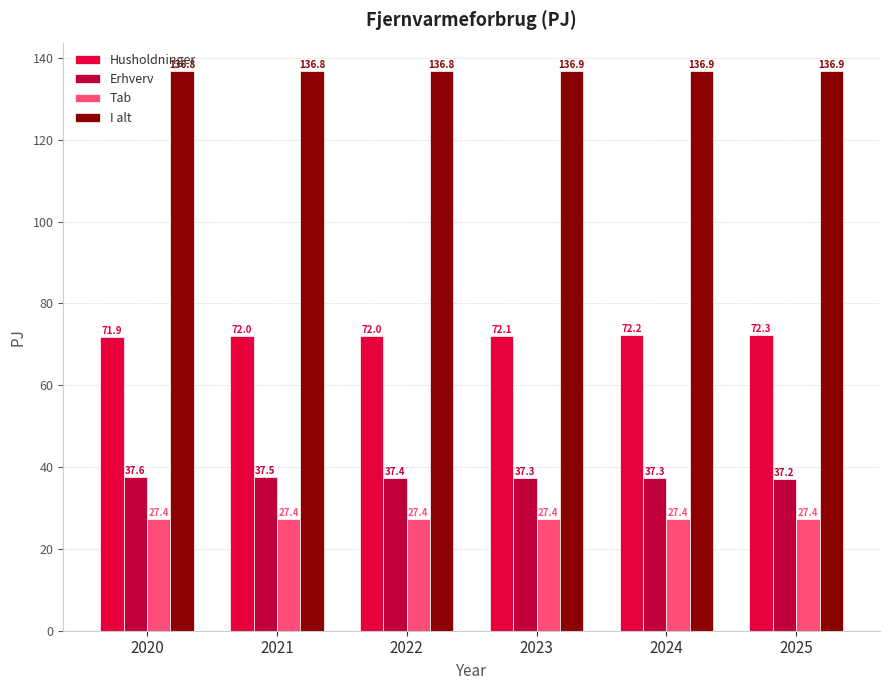

Reading left to right, list all the values displayed in this chart.

Husholdninger: 2020=71.9	2021=72.0	2022=72.0	2023=72.1	2024=72.2	2025=72.3
Erhverv: 2020=37.6	2021=37.5	2022=37.4	2023=37.3	2024=37.3	2025=37.2
Tab: 2020=27.4	2021=27.4	2022=27.4	2023=27.4	2024=27.4	2025=27.4
I alt: 2020=136.8	2021=136.8	2022=136.8	2023=136.9	2024=136.9	2025=136.9